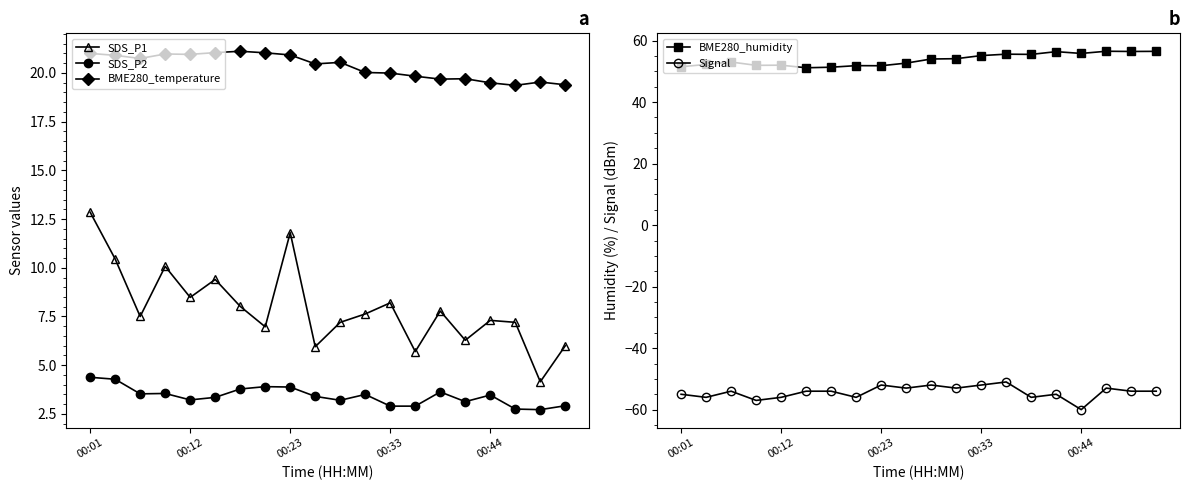

True or false: BME280_temperature and SDS_P2 cross at least once.

False